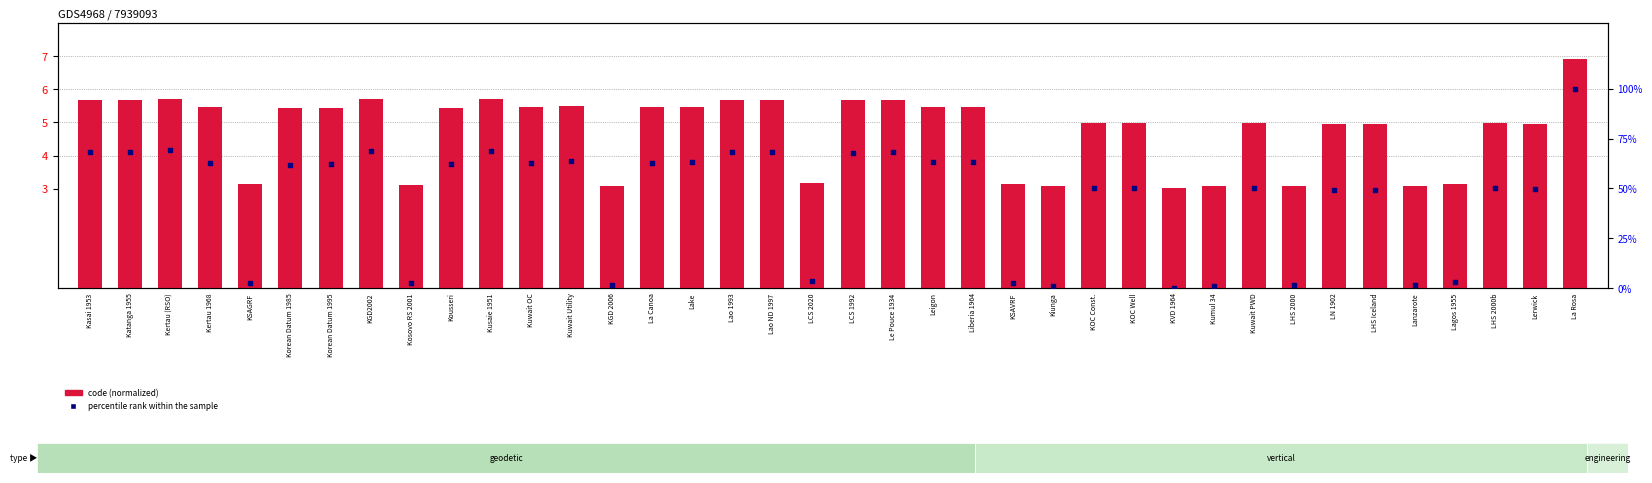

Which series has the widest spread of Y values?

percentile rank within the sample